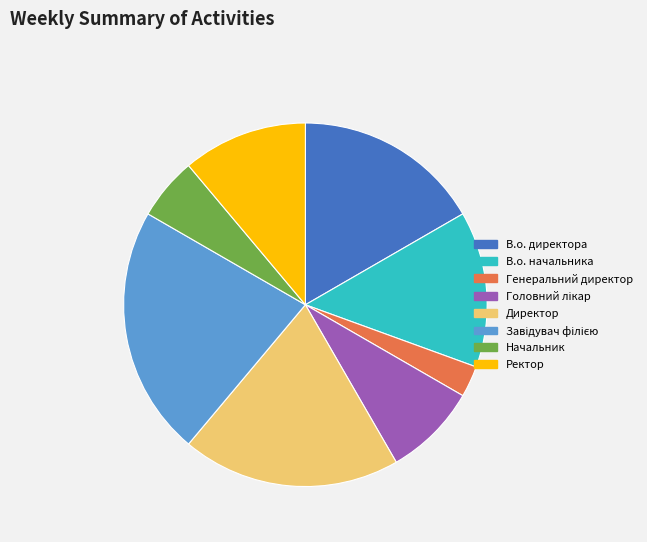

Which has a higher value, Генеральний директор or В.о. директора?

В.о. директора